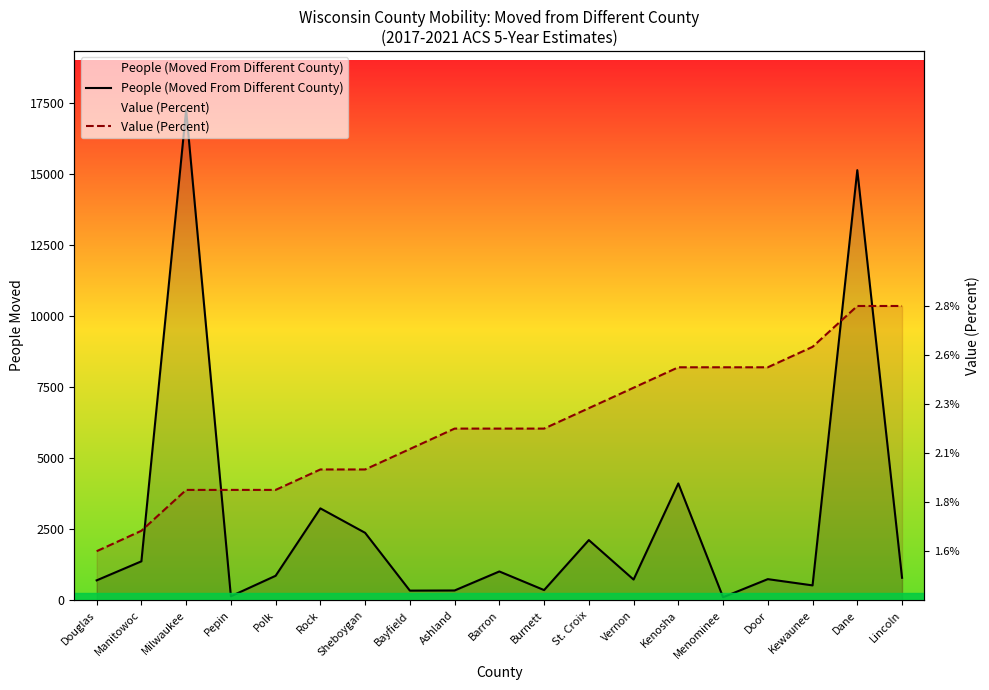

How many data points does each series have?

19